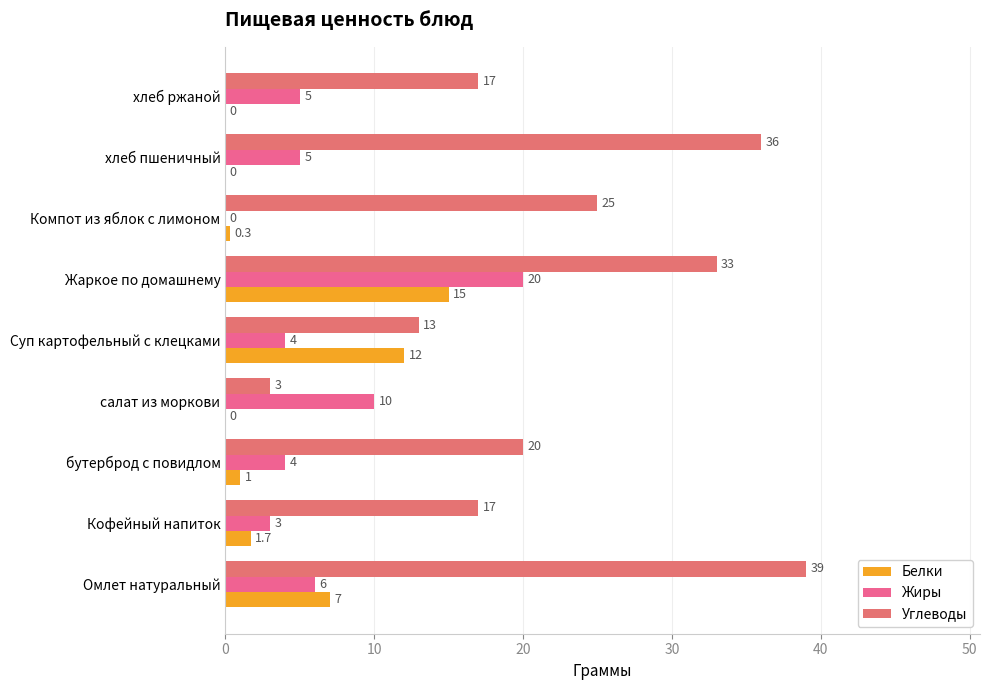

Which series has the widest spread of values?

Углеводы